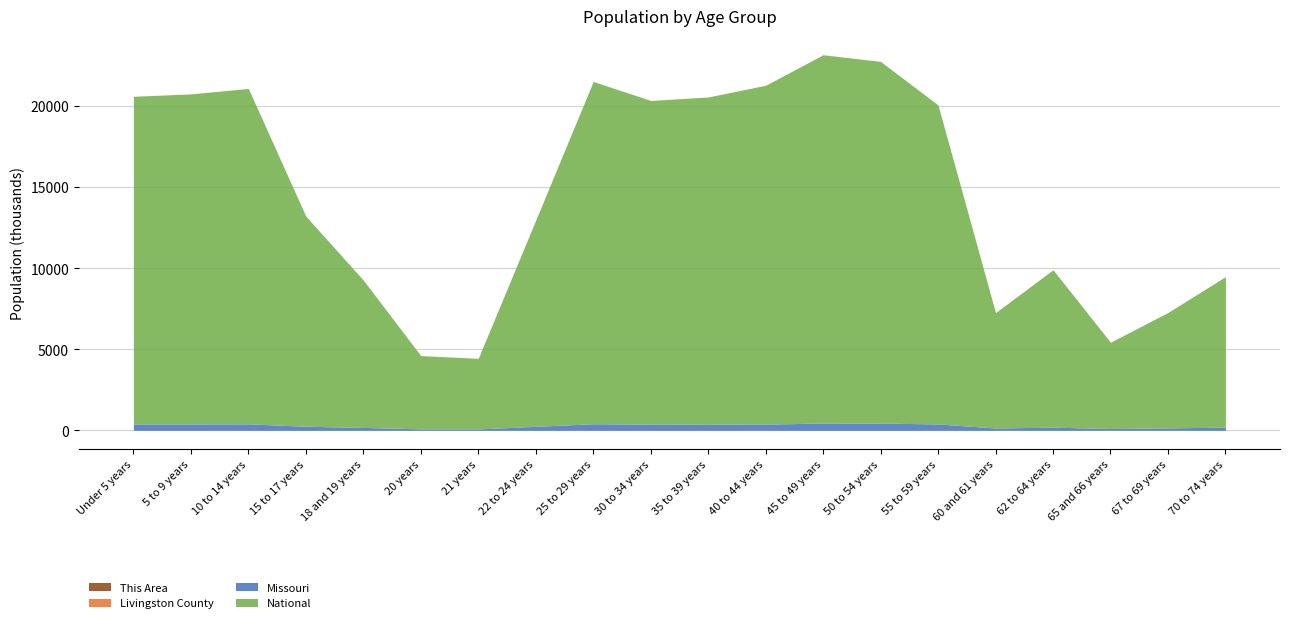

What is the label of the 5th point from the left?

18 and 19 years